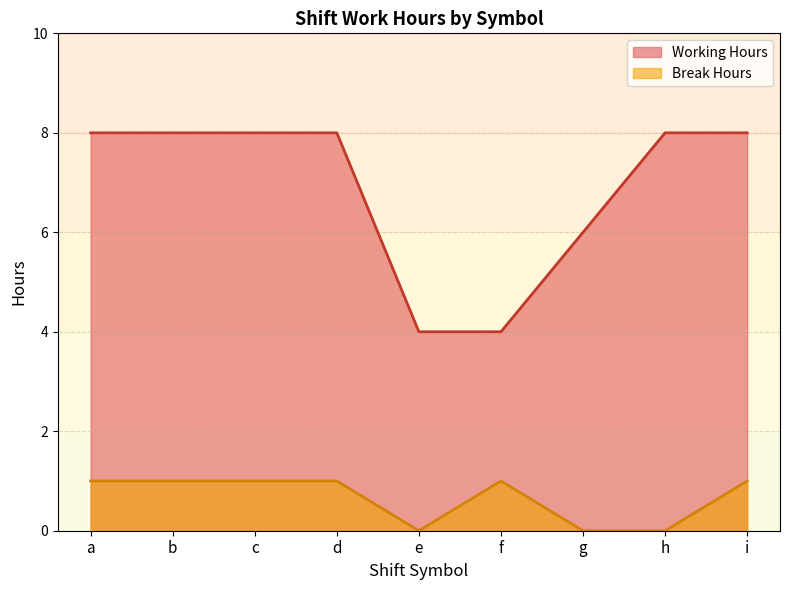

What is the approximate value of Working Hours at a?

8.0